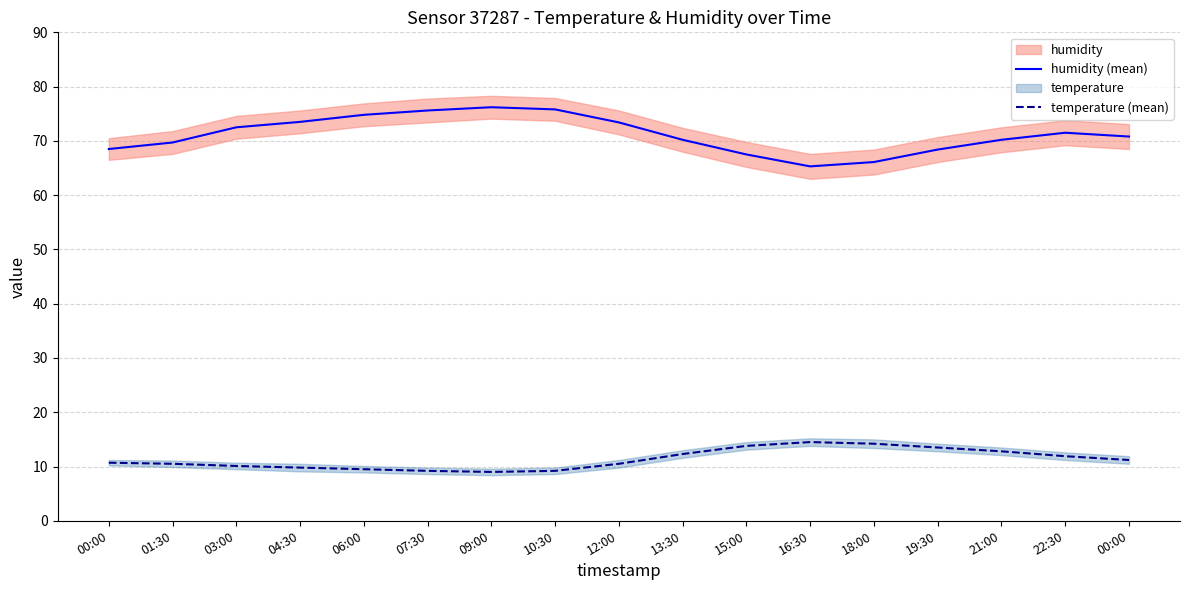

Which series has the largest range (max minus min)?

humidity (mean)